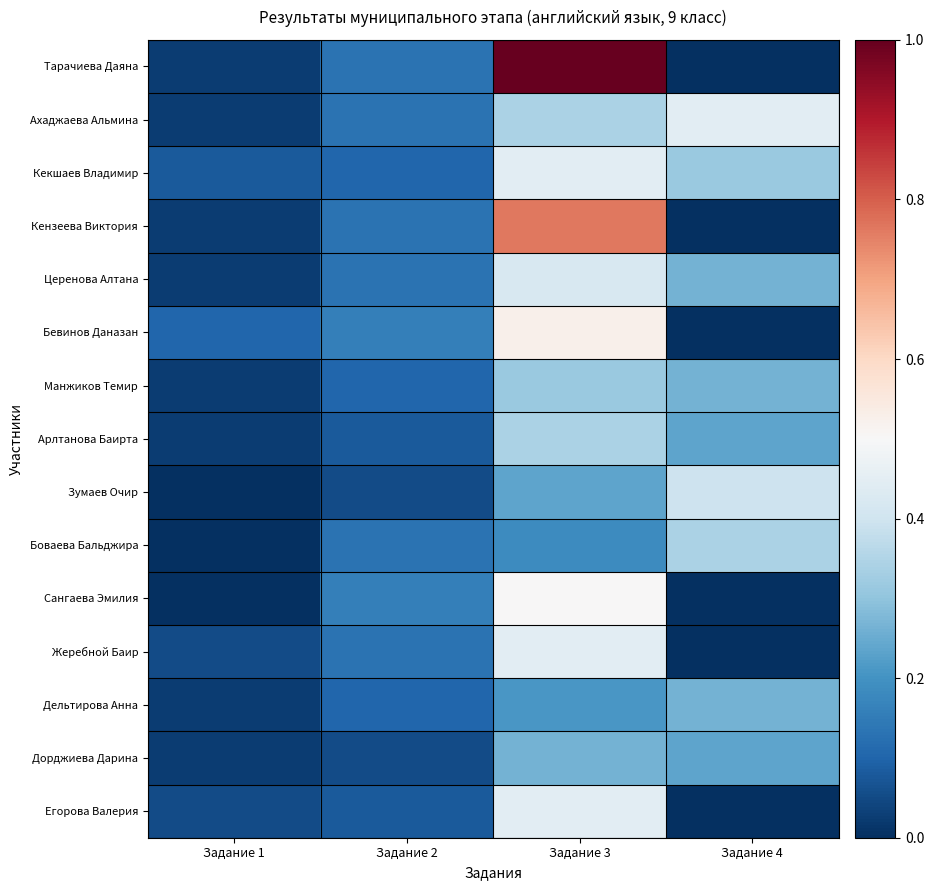

Which has a higher value, Задание 3 or Задание 1?

Задание 3